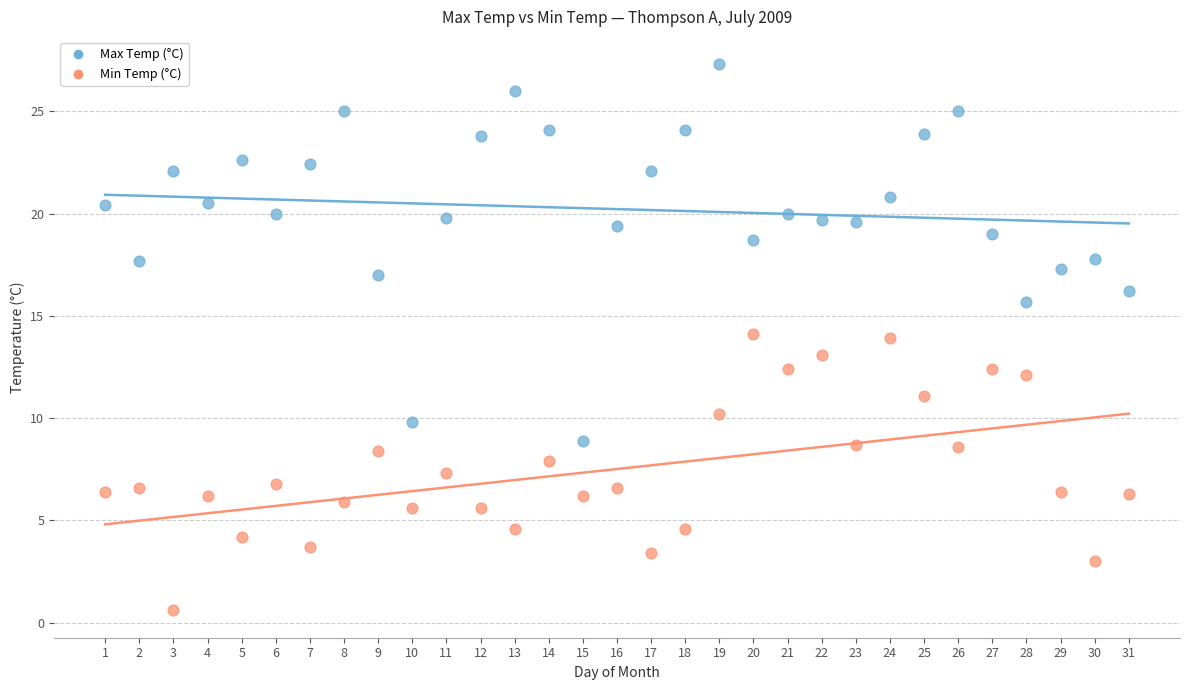

Which series contains the highest Y value?

Max Temp (°C)